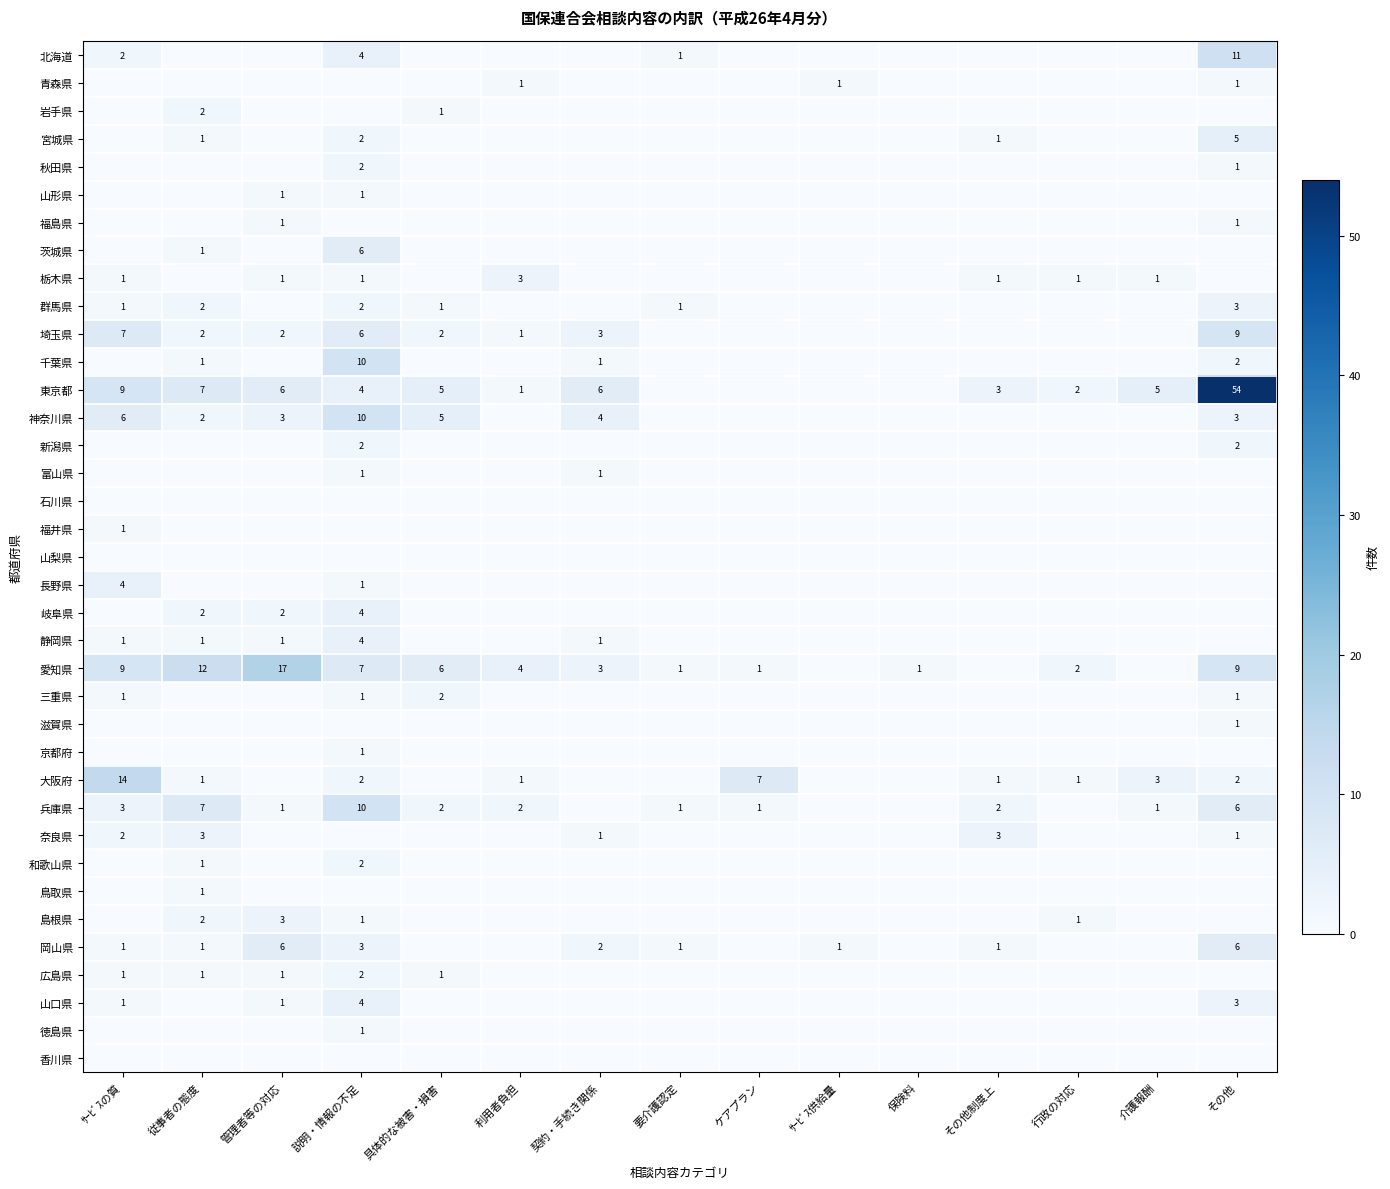

The 栃木県 series shows 1 at 利用者負担. True or false?

False